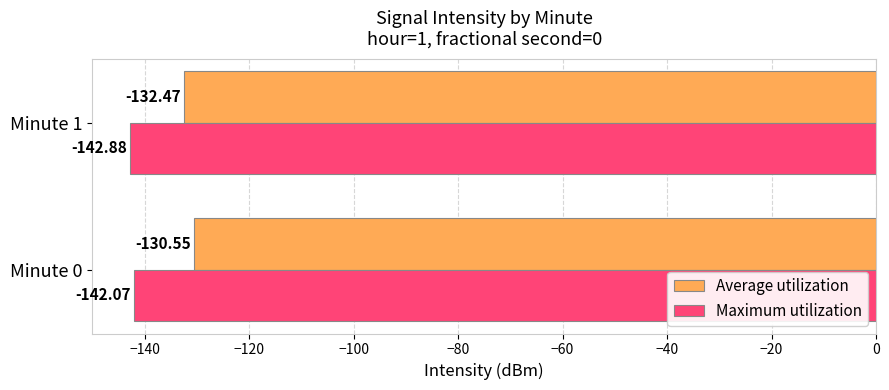

List the series in order of their overall mean, lowest first.

Maximum utilization, Average utilization